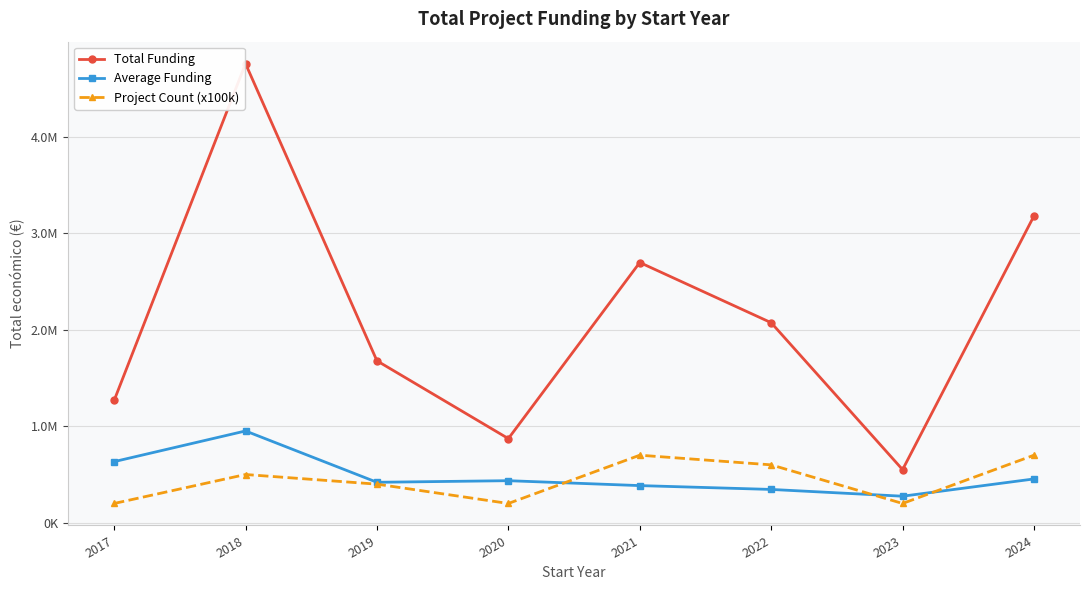

What is the difference between the maximum and second lowest values in the Total Funding series?

3883259.0